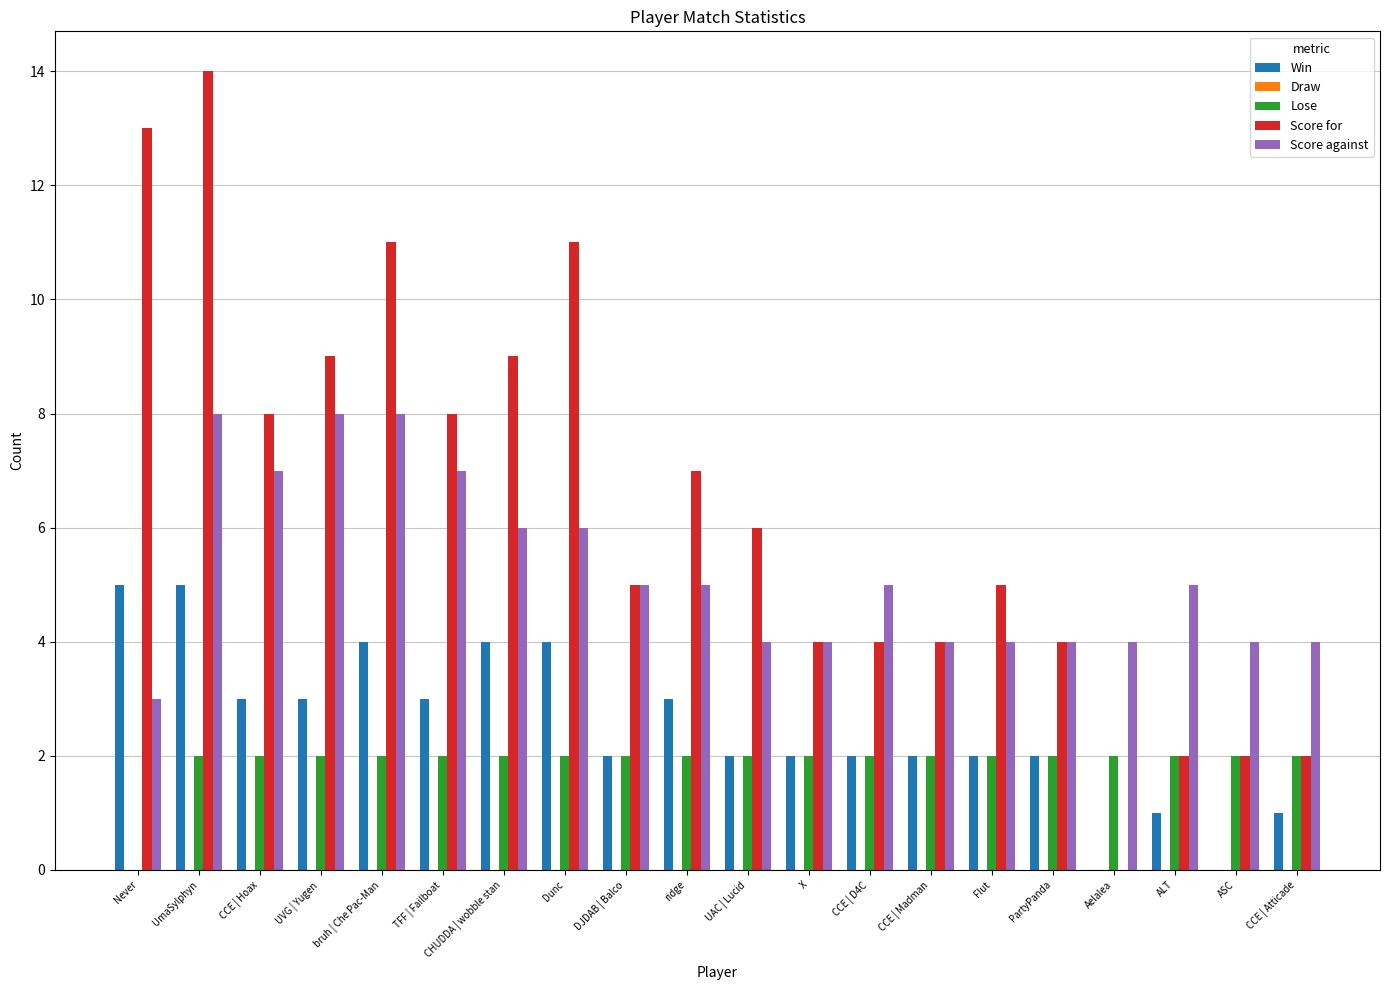

Between TFF | Failboat and Dunc, which series saw the biggest shift?

Score for